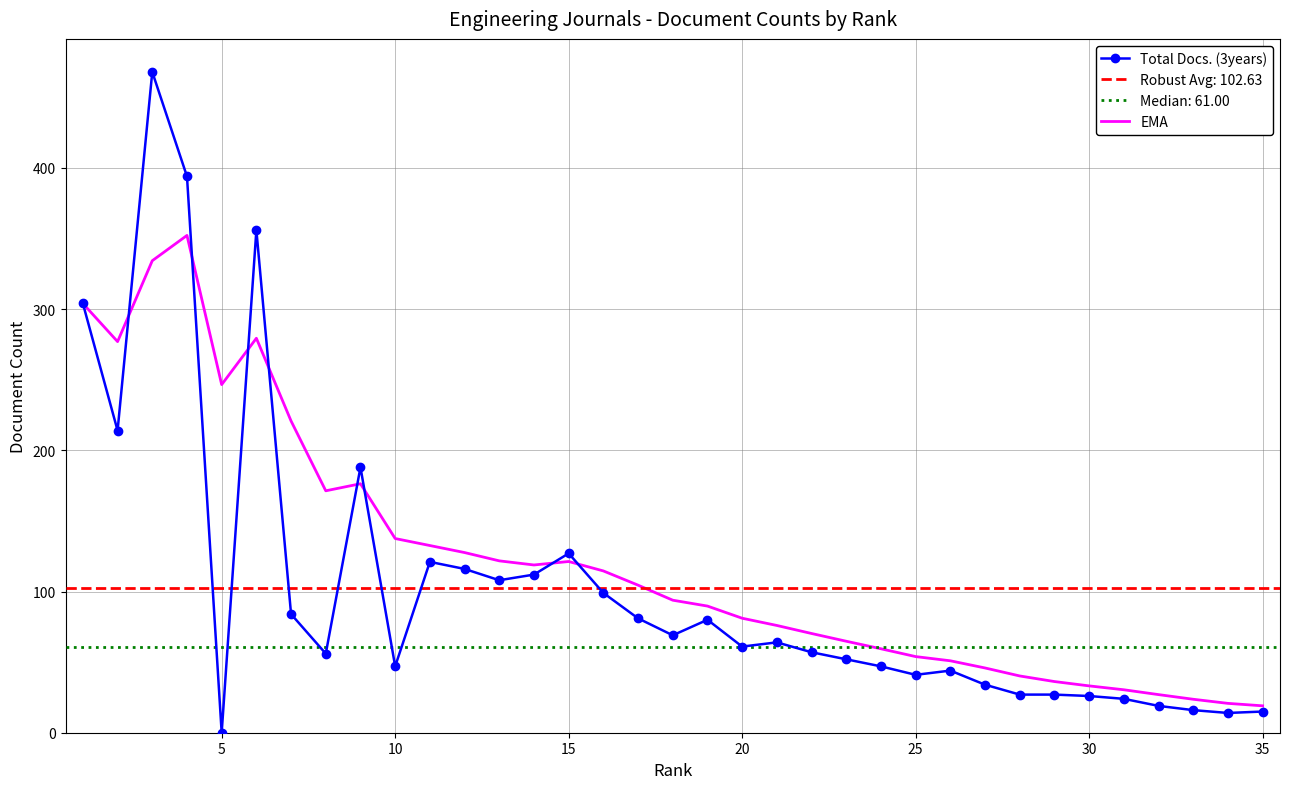

Is it true that Total Docs. (3years) equals 15.0 at 35?

True